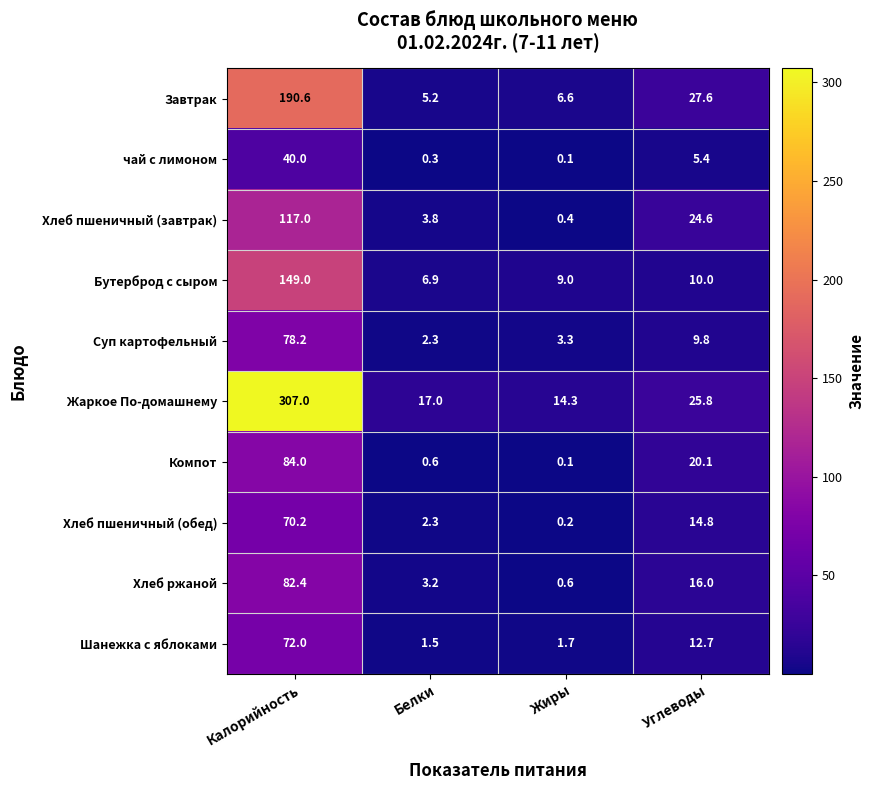

What is the difference between the maximum and second lowest values in the Бутерброд с сыром series?

140.0